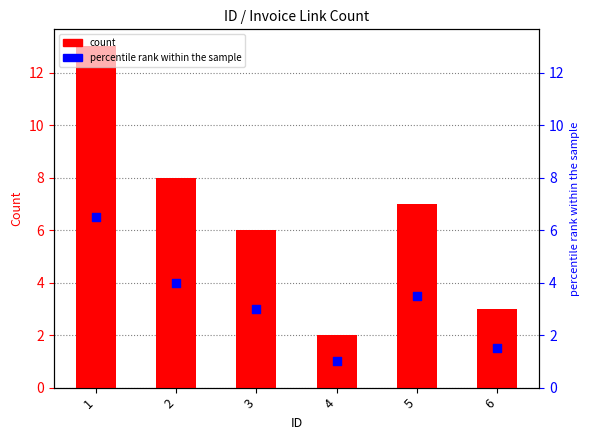

Which series has the widest spread of Y values?

count